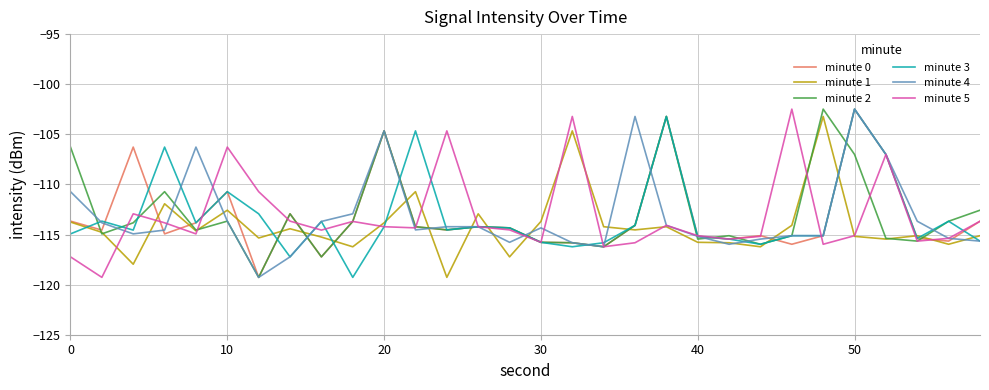

What is the maximum value shown in the chart?

-102.5